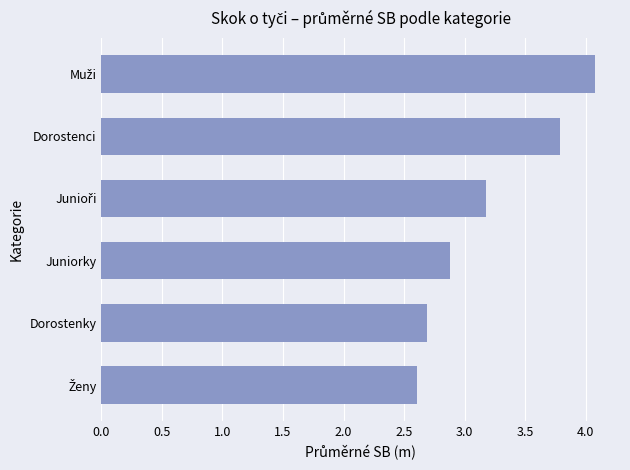

What is the difference between the second highest and second lowest values?

1.1